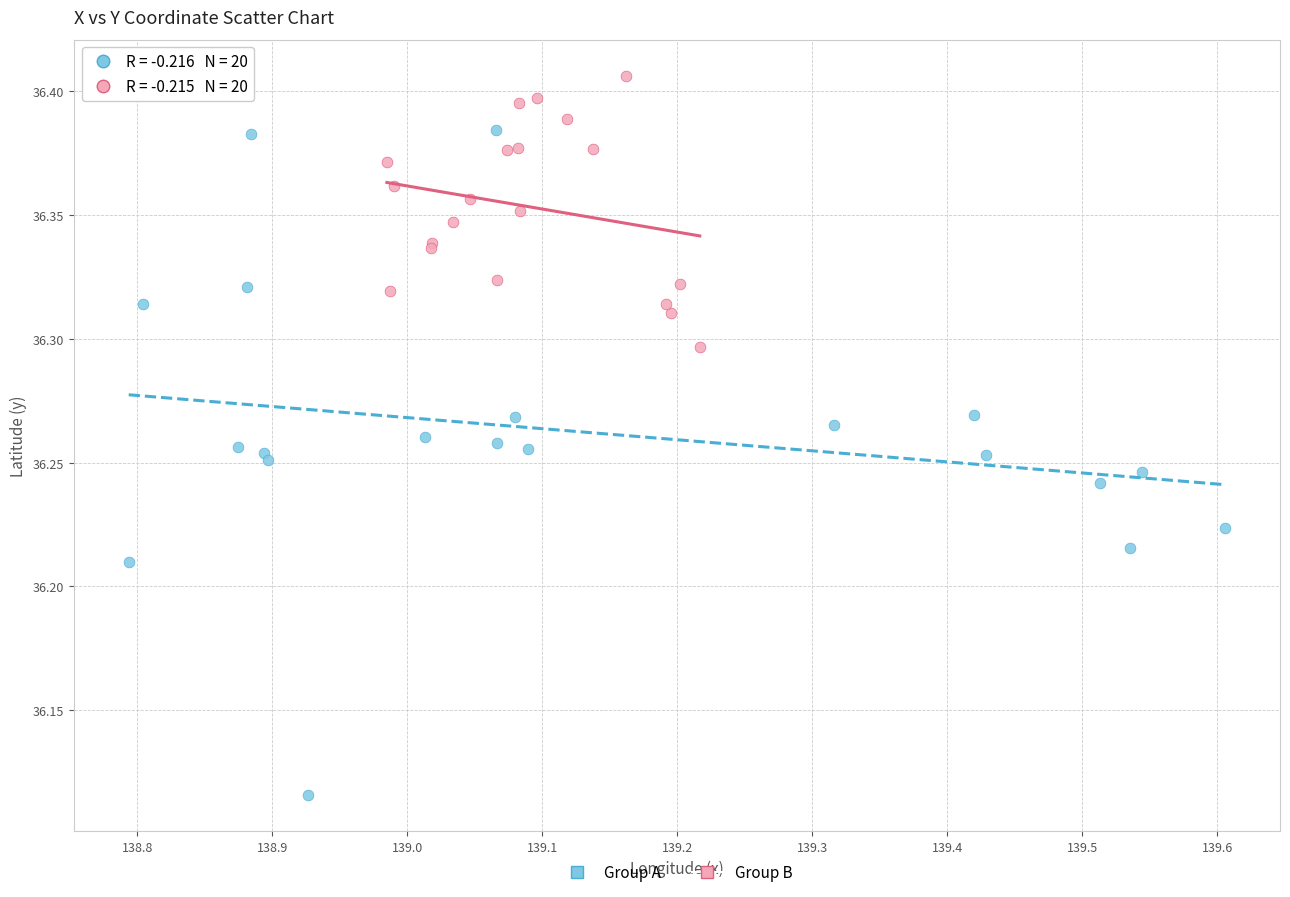

Which series has the widest spread of Y values?

Group A